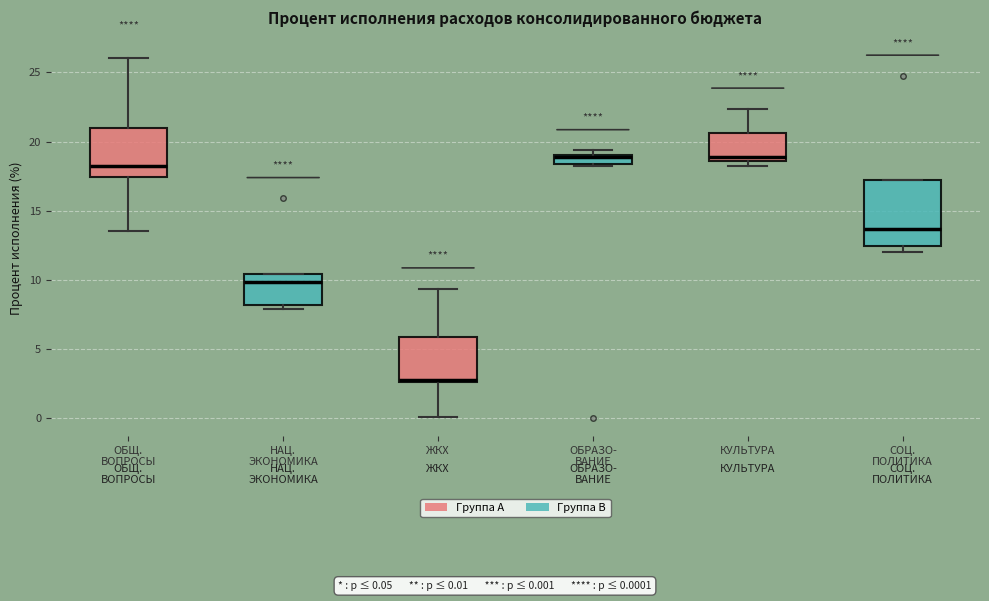

Where is the upper edge of the box for КУЛЬТУРА on the y-axis? The values are not printed on the chart, so give them approximately, as read against the axis.

20.5